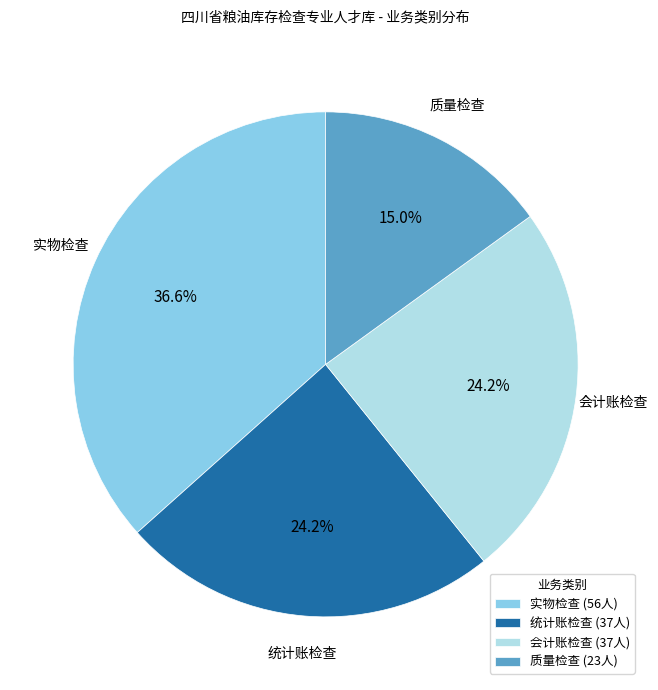

What is the smallest slice in the pie chart?

质量检查